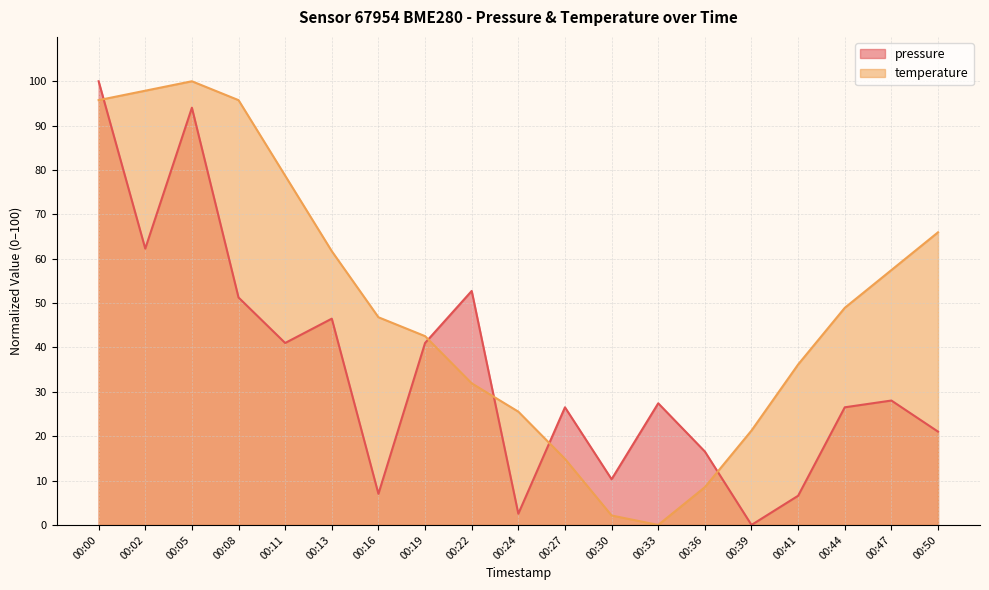

How many intersections are there between pressure and temperature?

5